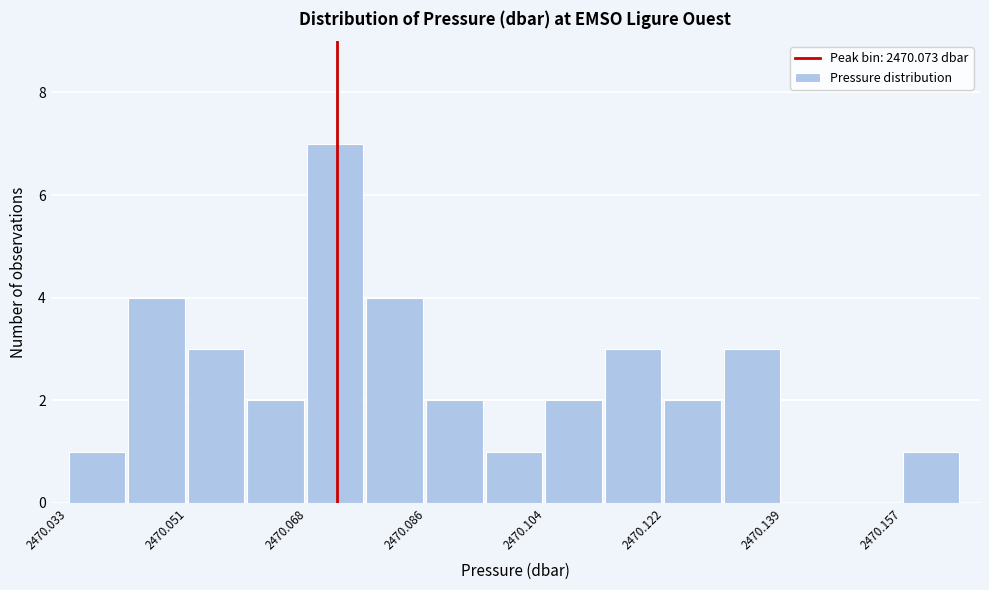

Reading left to right, transcribe this chart: for each bar, give the range it covers on the x-axis and its height. Neither the bar edges nor the heights are printed on the chart, so give them approximately, as read against the axes.

2470.034 to 2470.042: 1
2470.042 to 2470.050: 4
2470.050 to 2470.060: 3
2470.060 to 2470.068: 2
2470.068 to 2470.078: 7
2470.078 to 2470.086: 4
2470.086 to 2470.096: 2
2470.096 to 2470.104: 1
2470.104 to 2470.112: 2
2470.112 to 2470.122: 3
2470.122 to 2470.130: 2
2470.130 to 2470.140: 3
2470.140 to 2470.148: 0
2470.148 to 2470.158: 0
2470.158 to 2470.166: 1